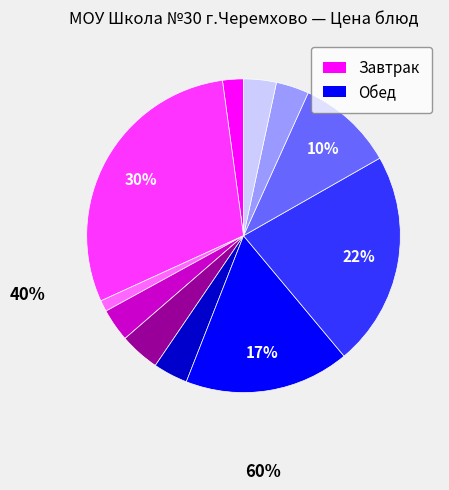

Is there a majority slice in this chart?

No